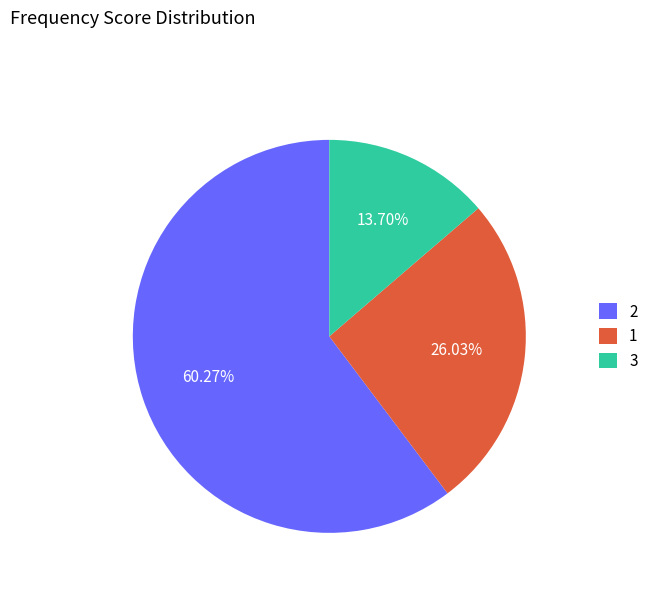

Rank the categories by value from lowest to highest.

3, 1, 2